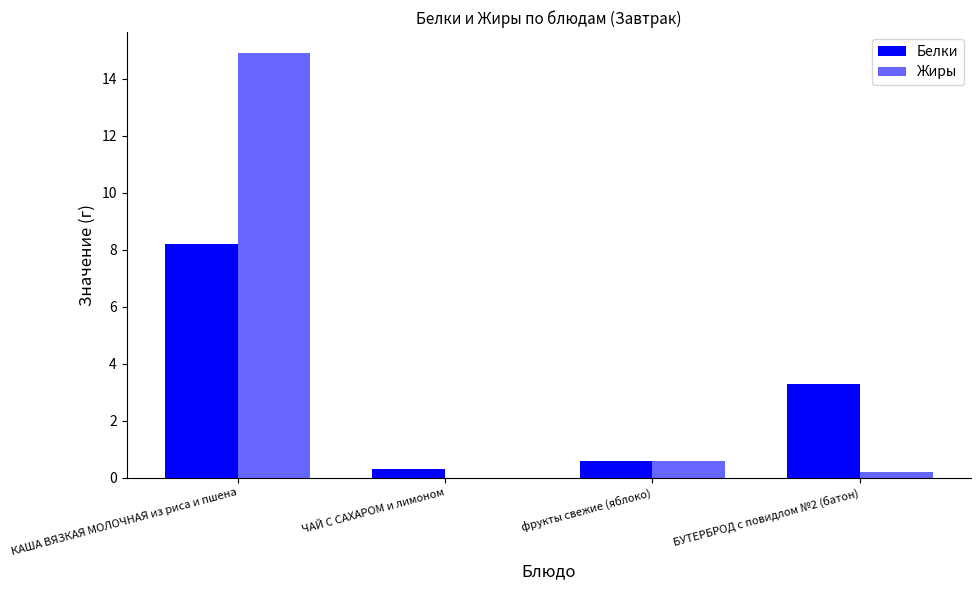

The value of Белки at БУТЕРБРОД с повидлом №2 (батон) is 5.3. True or false?

False